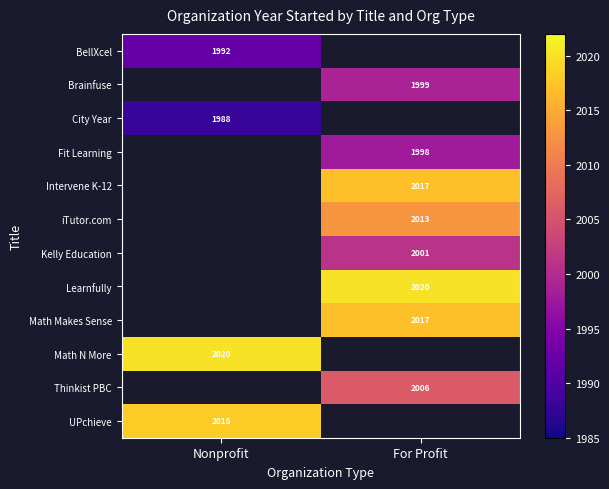

Is the value of Fit Learning at For Profit greater than the value of Learnfully at For Profit?

No